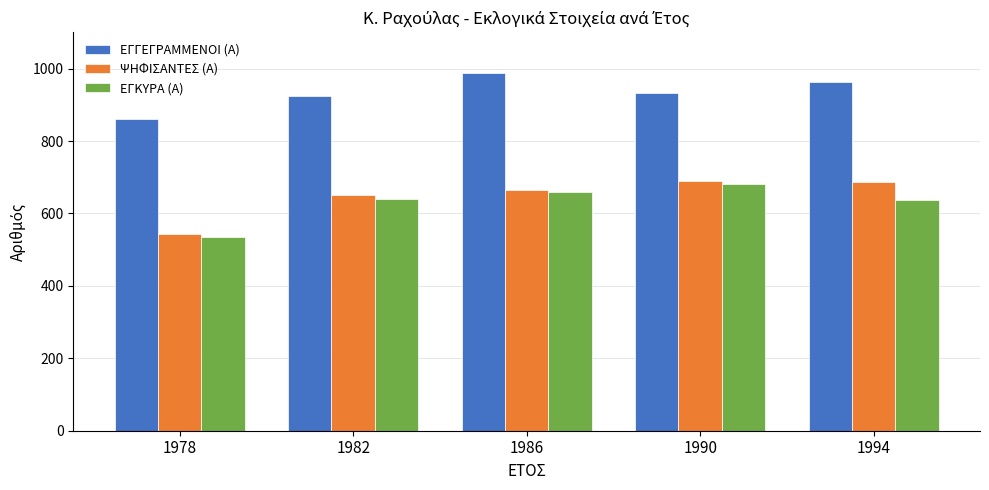

What is the spread (max minus min) of values at 1990?

252